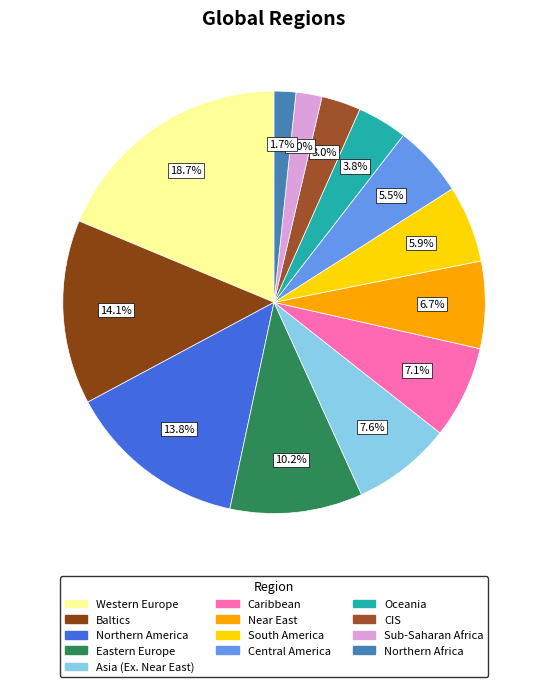

How many segments does this pie chart have?

13